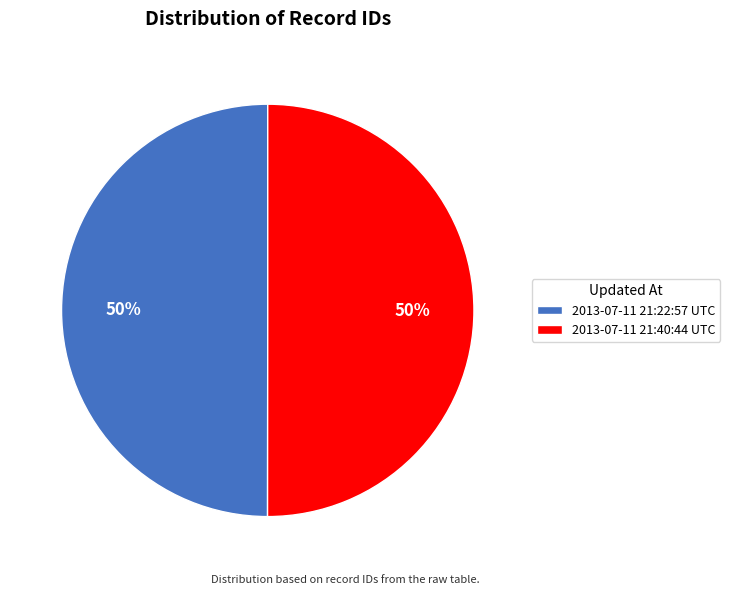

How many slices are in this pie chart?

2